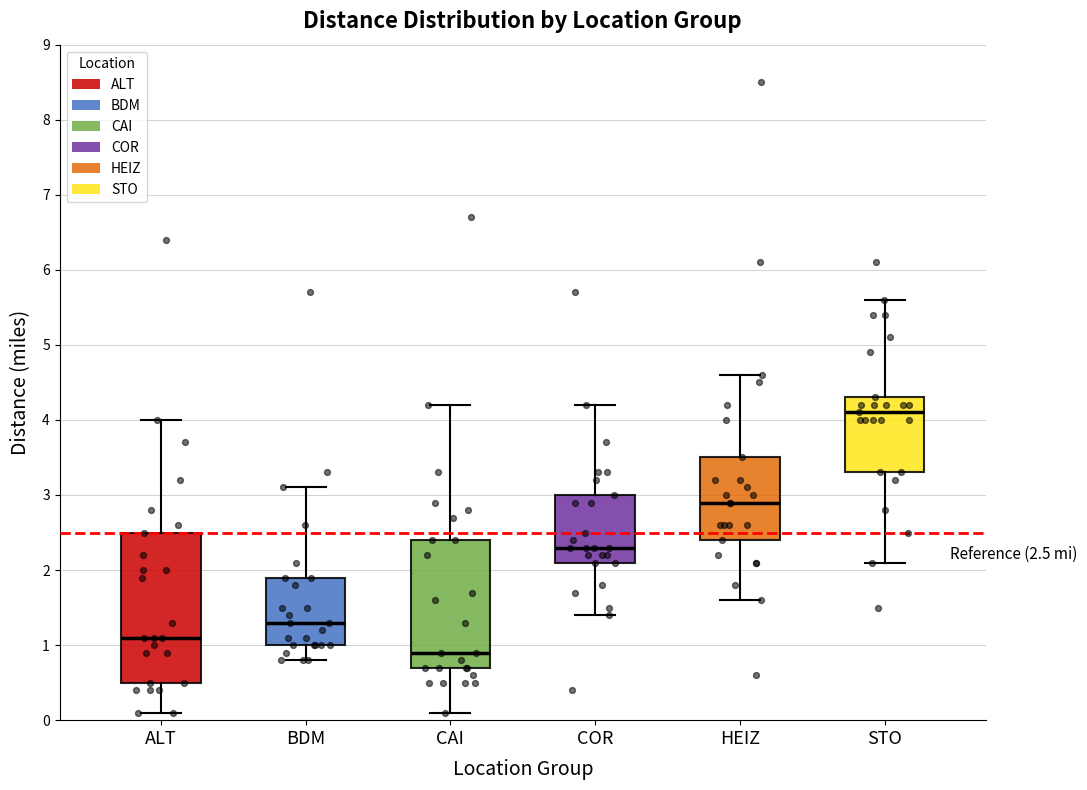

Comparing the boxes themselves (not the whiskers), which one is the tallest?

ALT